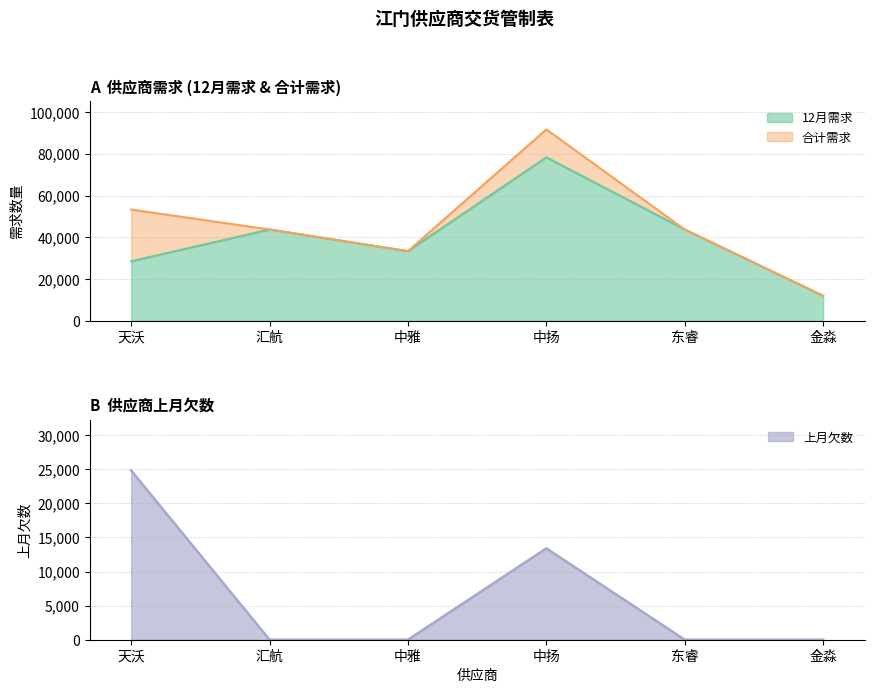

Reading left to right, transcribe all the data shown in this chart.

上月欠数: 24810	0	0	13394	0	0
12月需求: 28523	43751	33376	78363	43752	11944
合计需求: 53333	43751	33376	91757	43752	11944